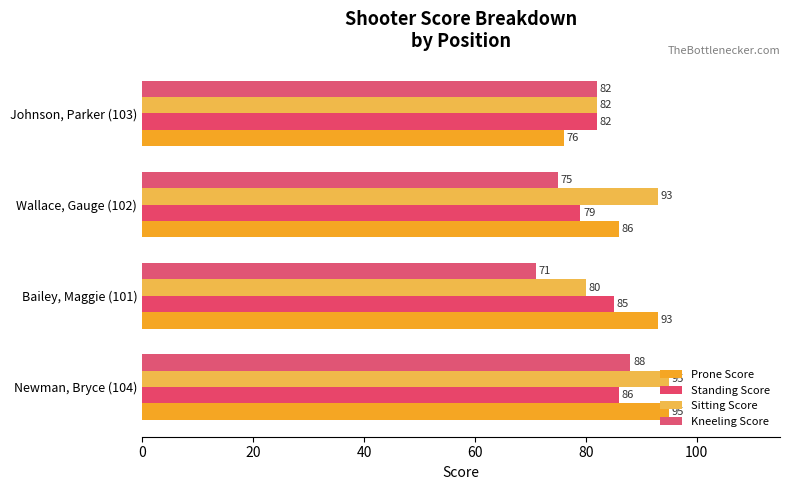

At how many categories does at least one series exceed 90?

3